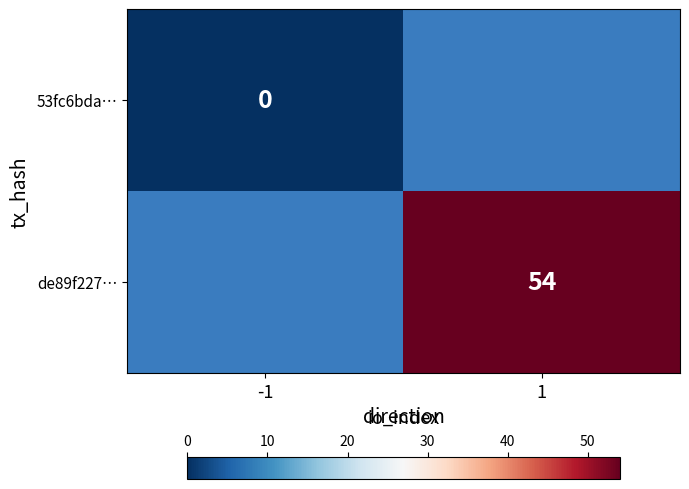

How many series are shown in this chart?

2